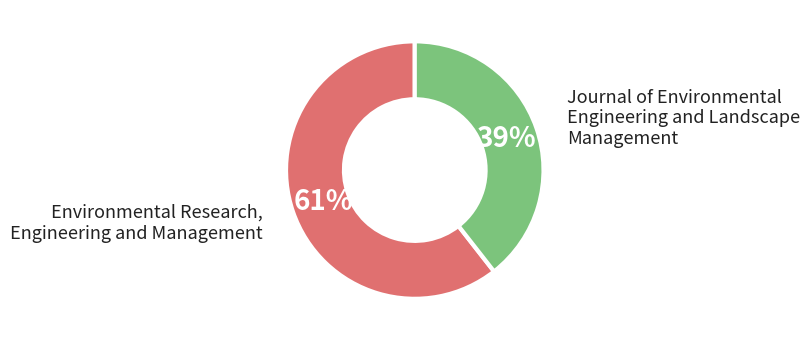

To the nearest percent, what is the average slice percentage?

50%